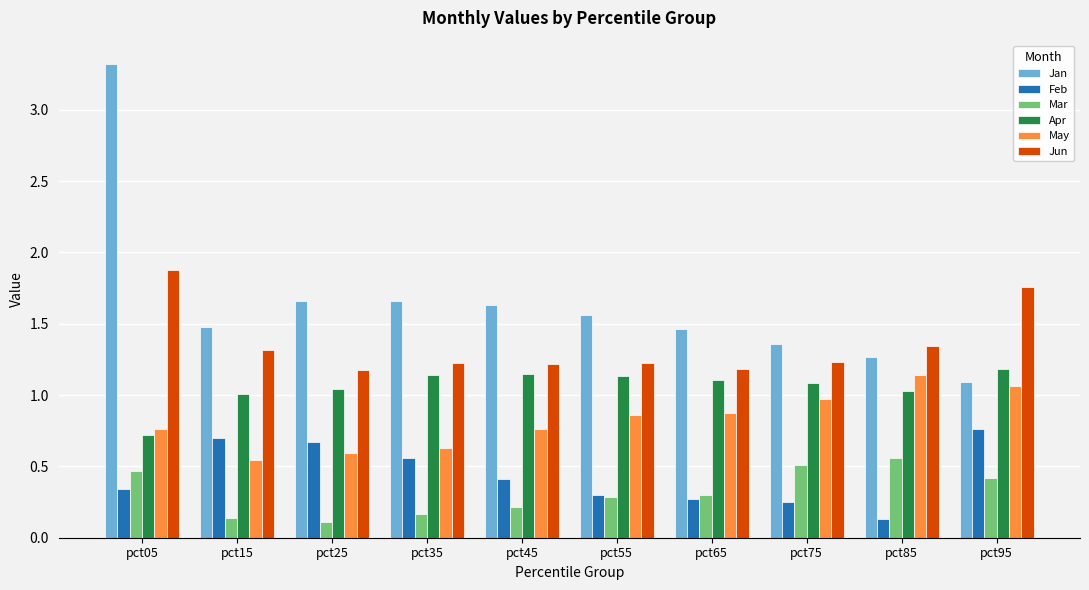

Which series has the largest range (max minus min)?

Jan